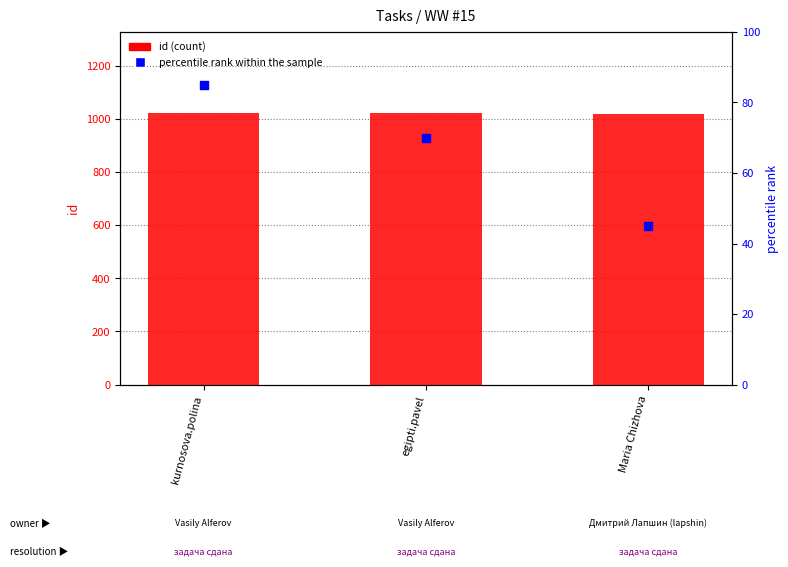

At how many categories does at least one series exceed 934?

3